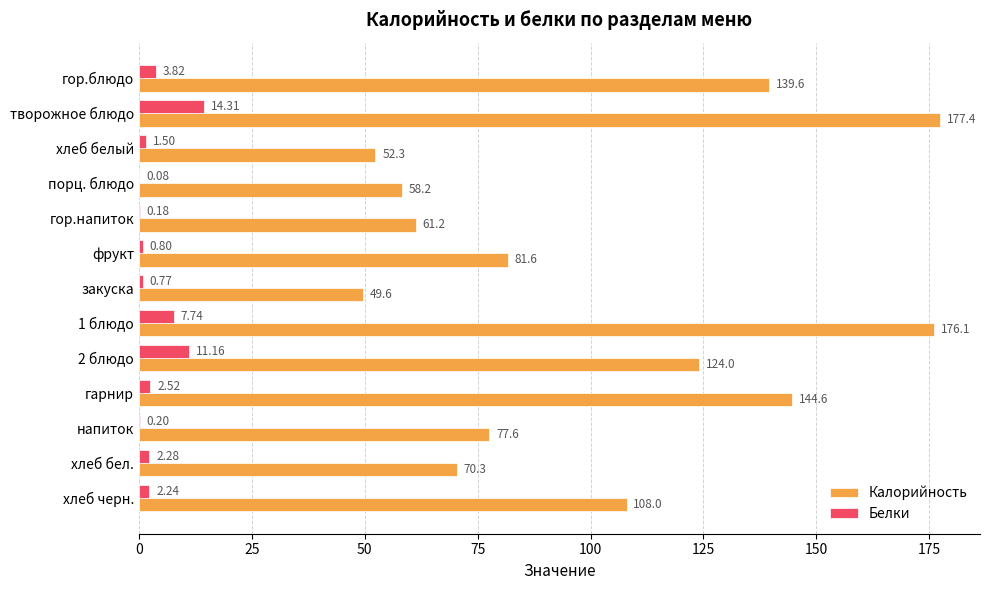

Which series changed the most between гор.блюдо and хлеб бел.?

Калорийность